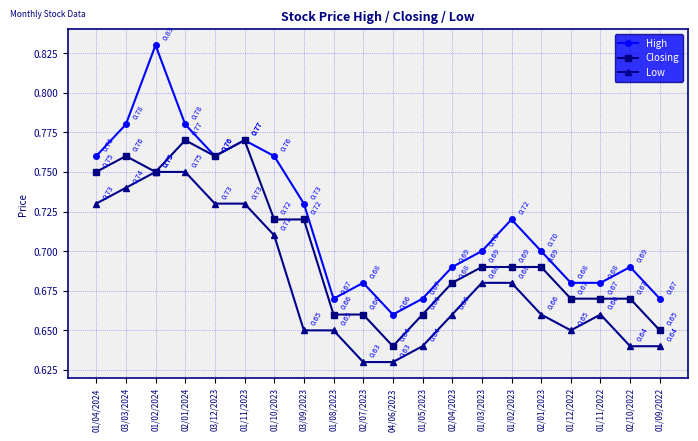

Rank the series by their average value, from highest to lowest.

High, Closing, Low